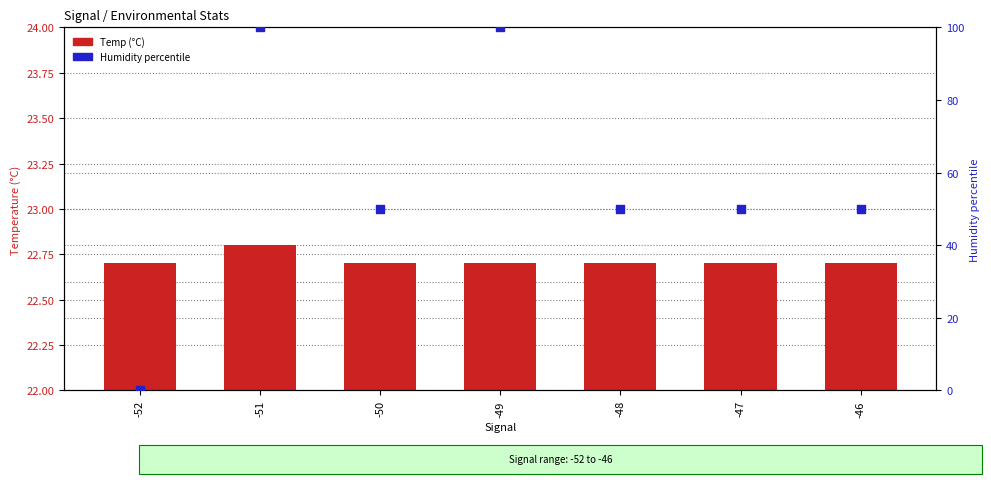

Is the value of Temp (°C) at -46 greater than the value of Humidity percentile at -48?

No